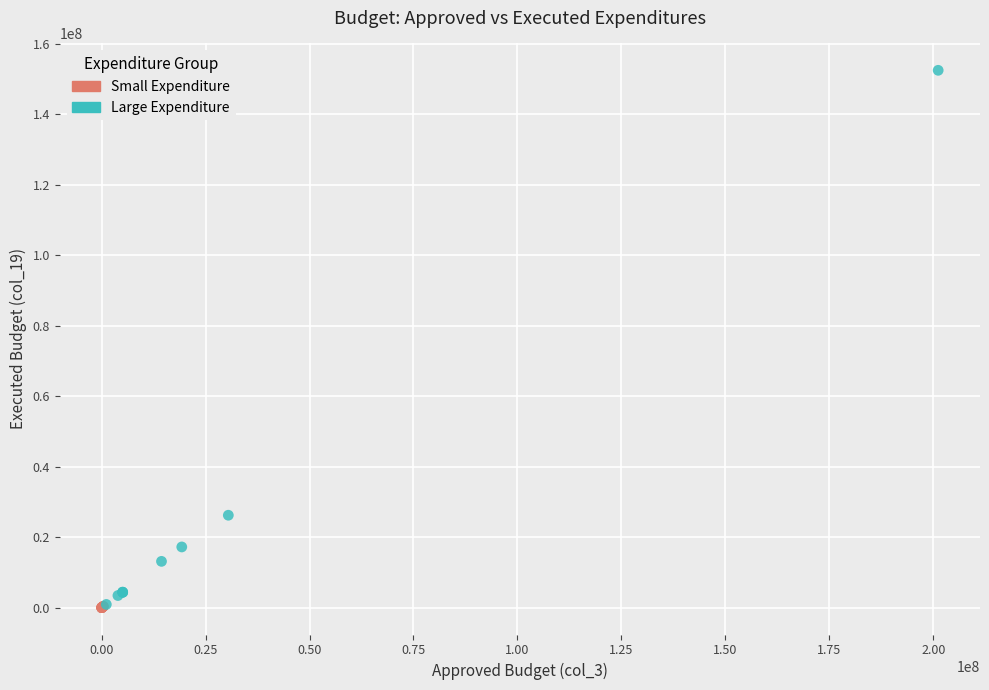

Which series has the widest spread of Y values?

Large Expenditure